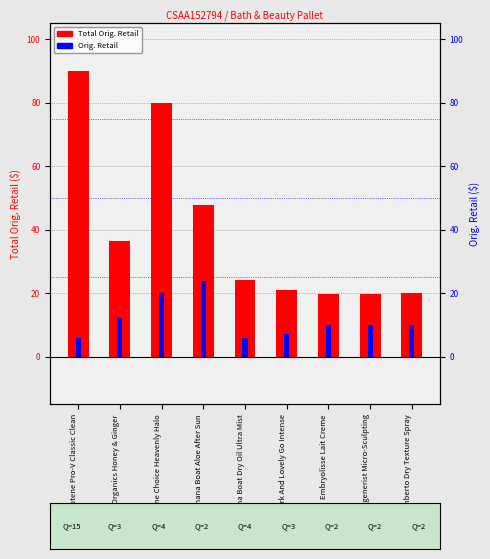

The Orig. Retail series shows 2.7 at Olay Regenerist Micro-Sculpting. True or false?

False